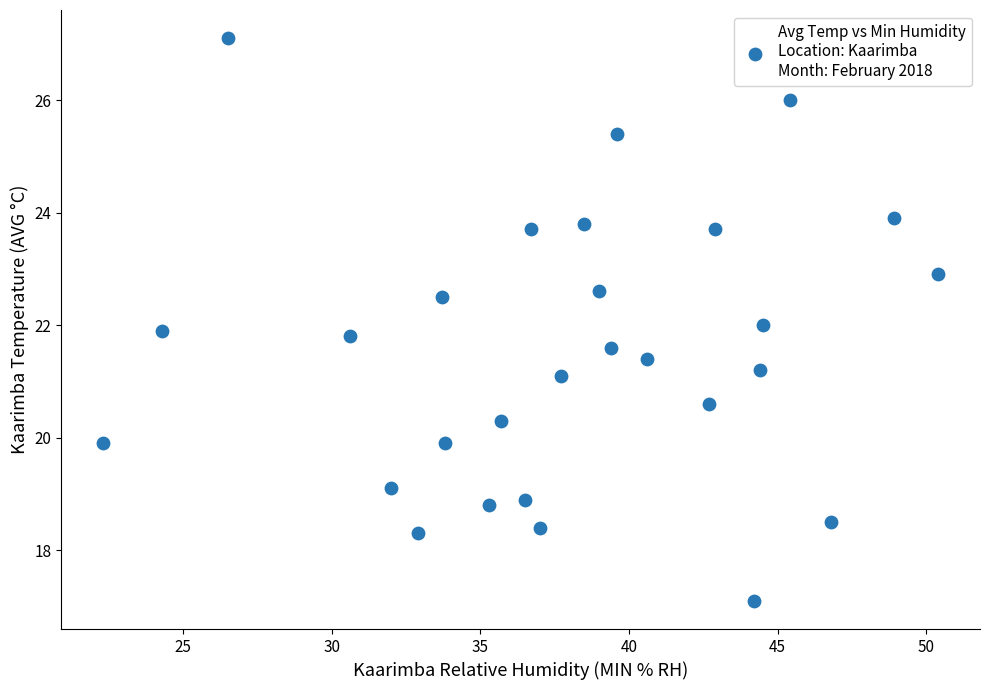

What is the range of X values (max minus min)?

28.1